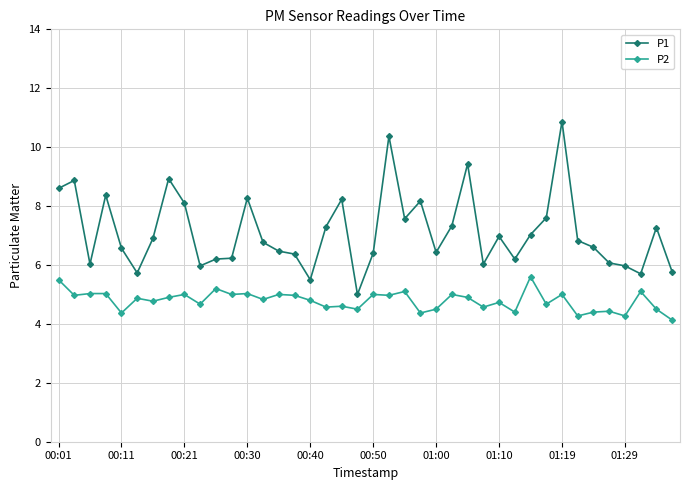

What is the average value of the P2 series?

4.8